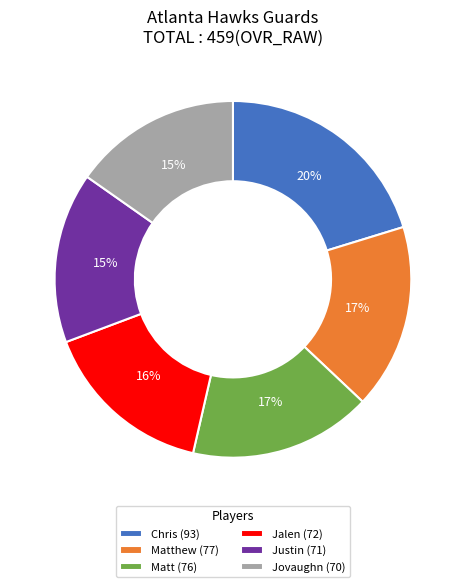

Which category has the biggest portion of the pie?

Chris (93)